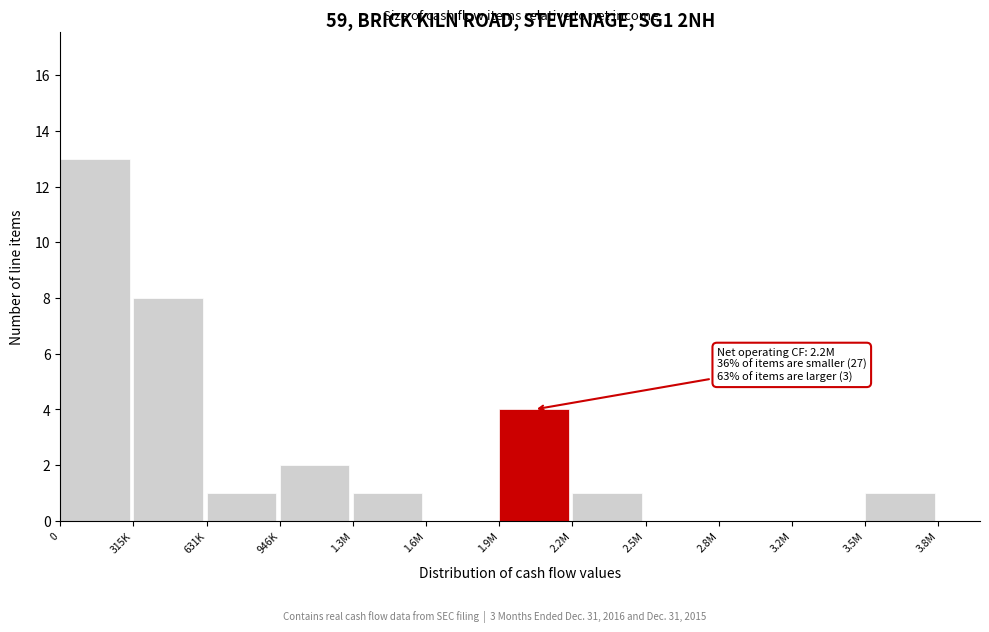

Reading right to left, transcribe all the data shown in this chart.

3.5M=1	3.2M=0	2.8M=0	2.5M=0	2.2M=1	1.9M=4	1.6M=0	1.3M=1	946K=2	631K=1	315K=8	0=13